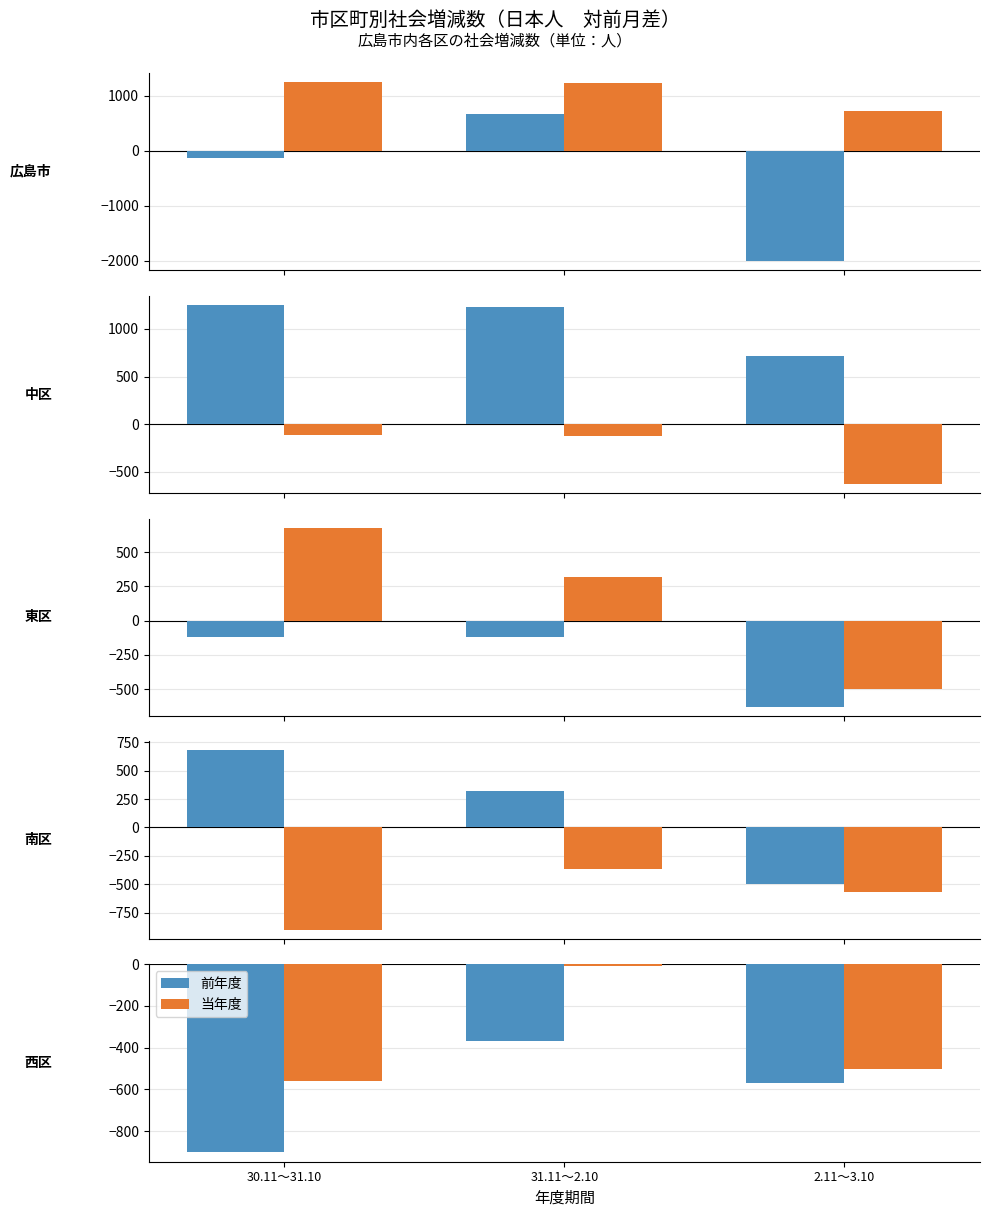

List the labels in order of 当年度 value, smallest first.

30.11～31.10, 2.11～3.10, 31.11～2.10